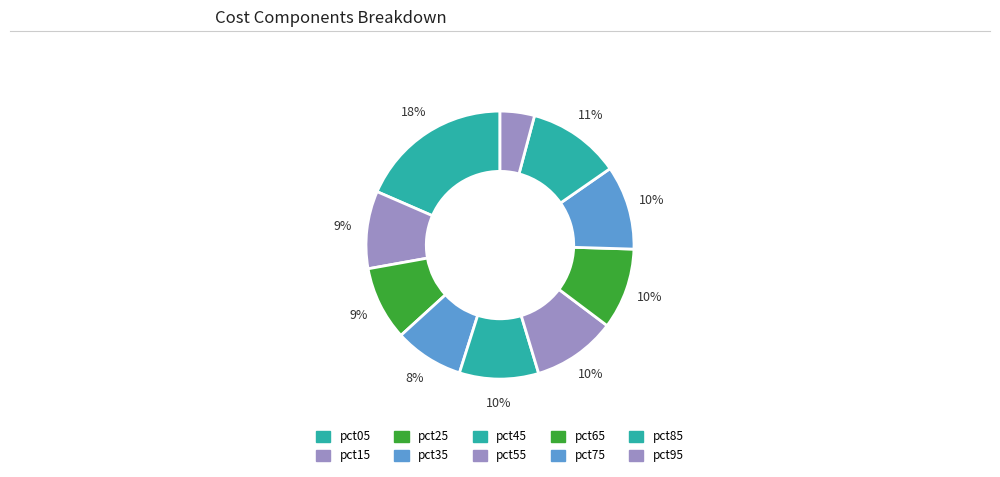

Does any single category account for the majority?

No